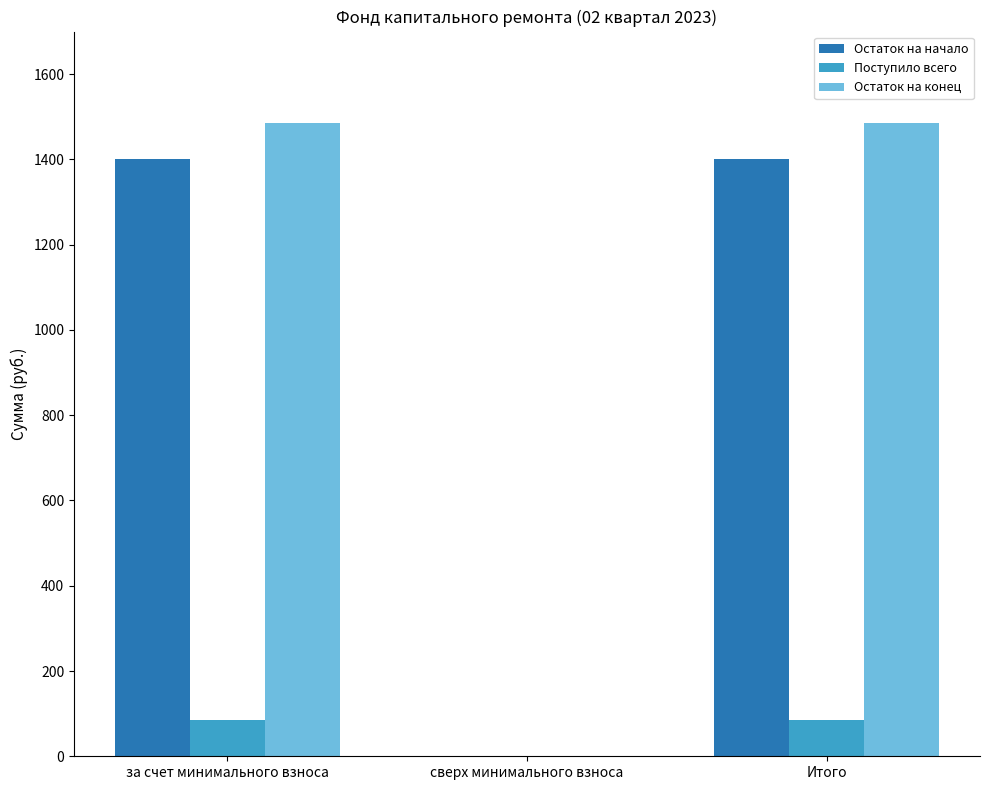

Are the bars grouped side by side (vs. stacked)?

Yes